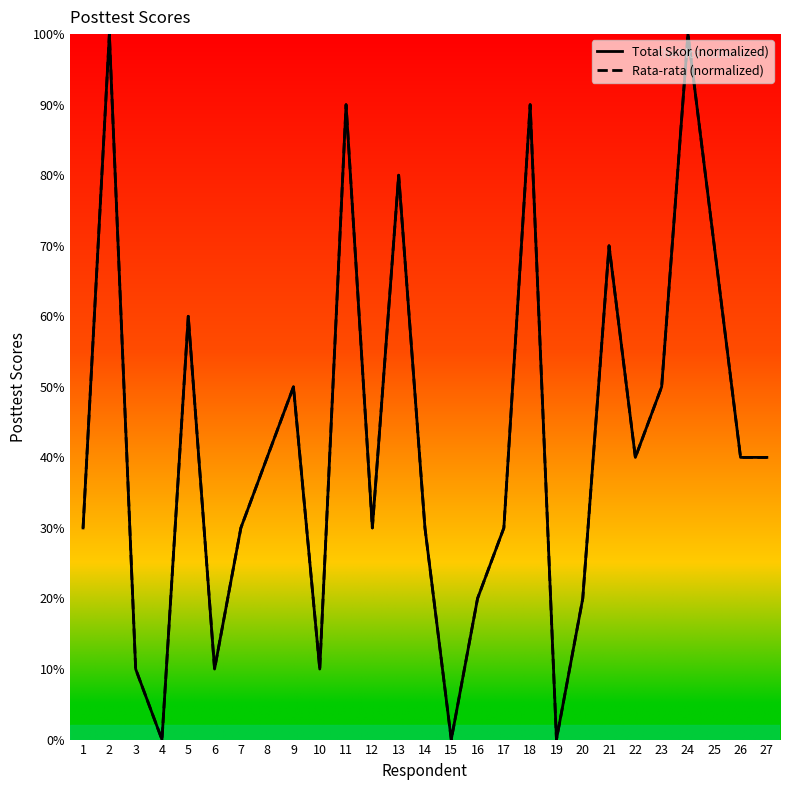

At which label does Total Skor reach its minimum?

4